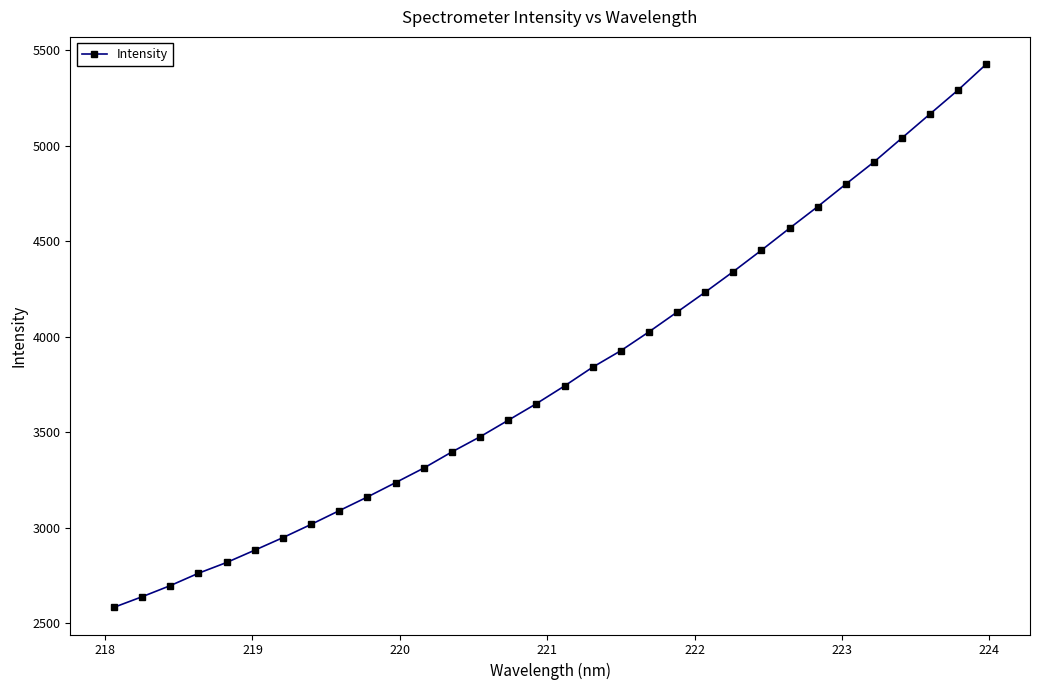

What is the minimum value shown in the chart?

2582.6